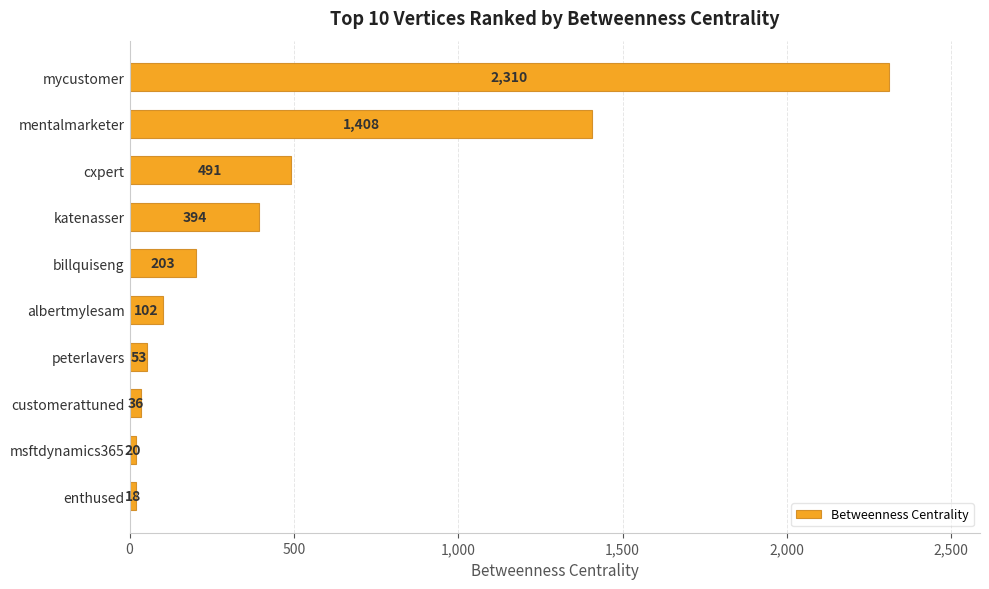

Rank the categories by value from lowest to highest.

enthused, msftdynamics365, customerattuned, peterlavers, albertmylesam, billquiseng, katenasser, cxpert, mentalmarketer, mycustomer